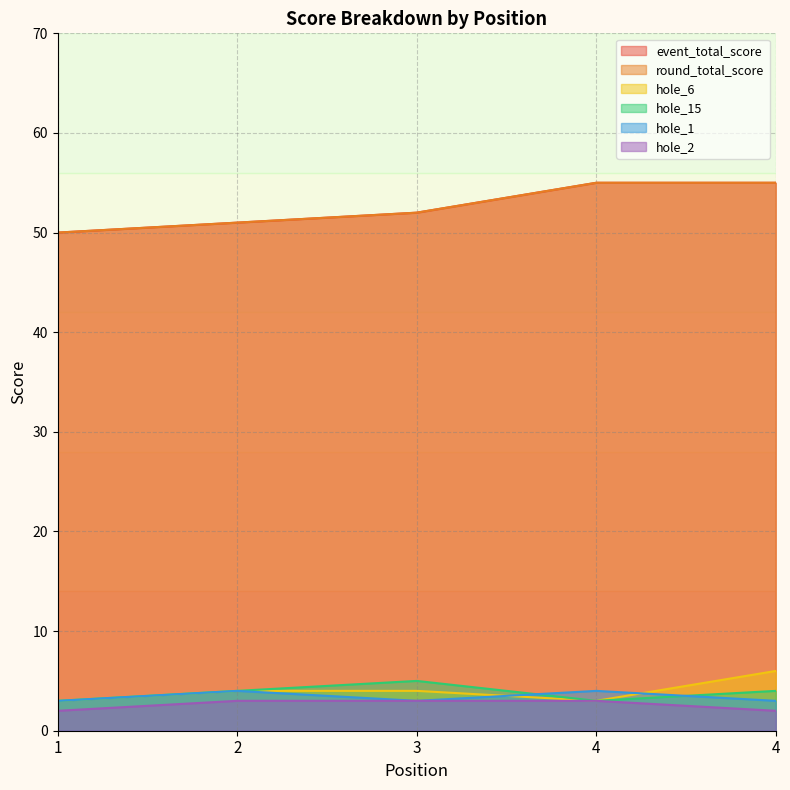

The value of hole_1 at 2 is 4. True or false?

True